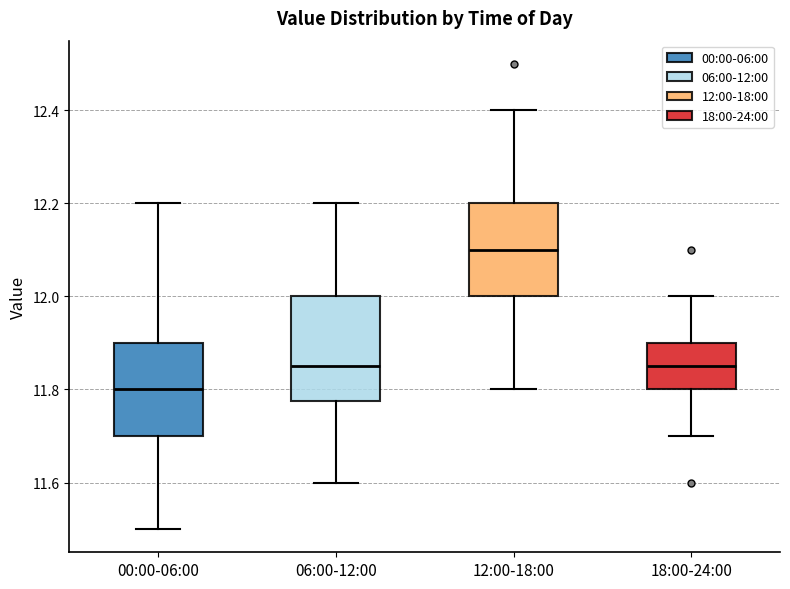

Which box has the highest median line?

12:00-18:00